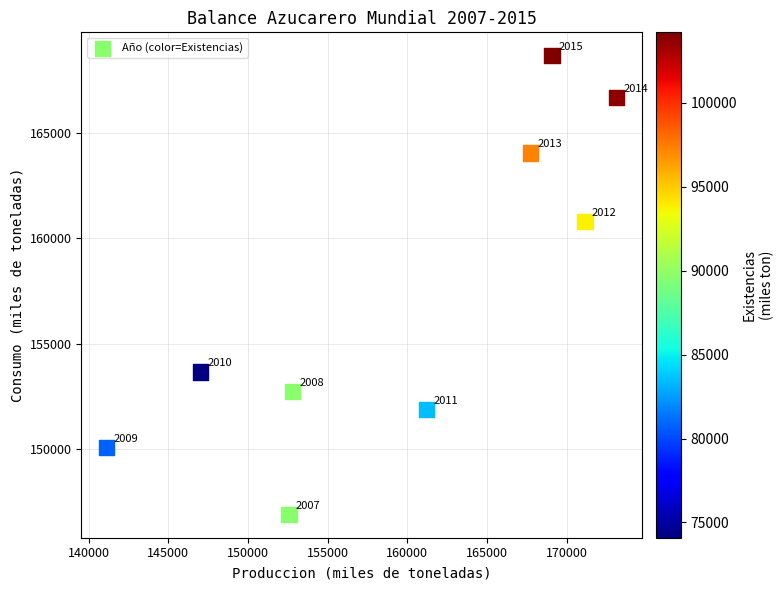

What is the range of X values (max minus min)?

32015.5